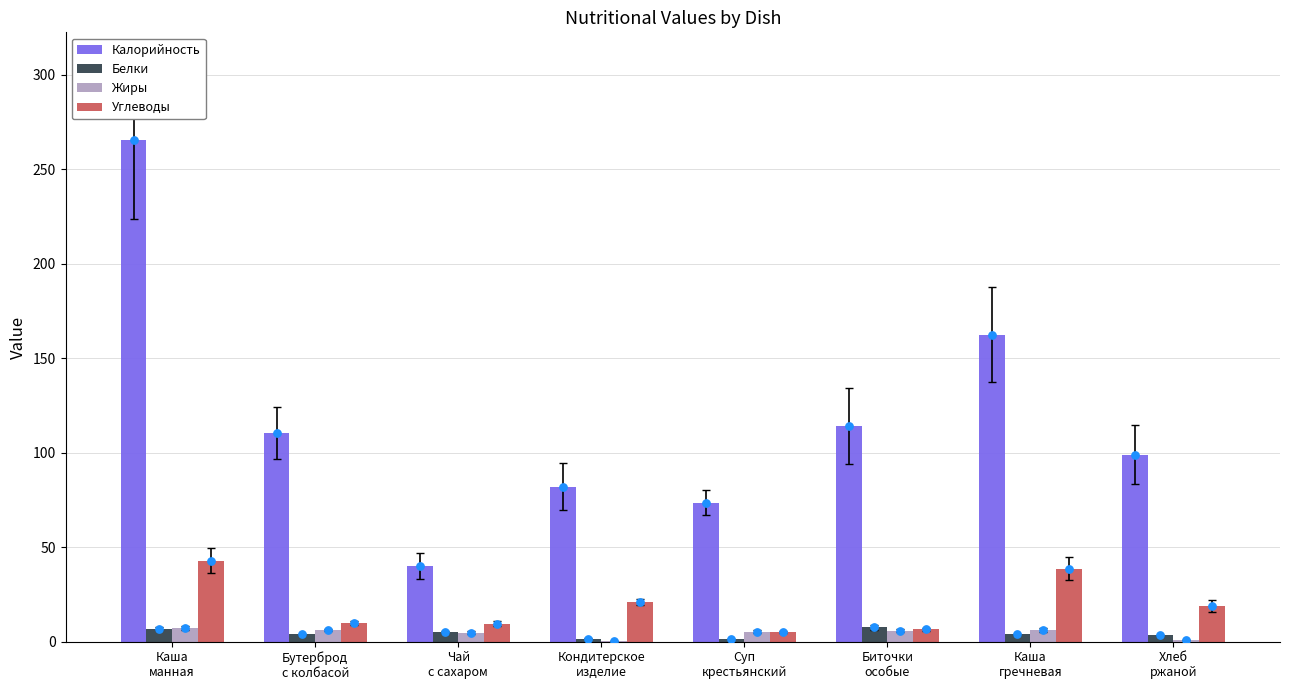

At which category is the sum across all series the highest?

Каша
манная